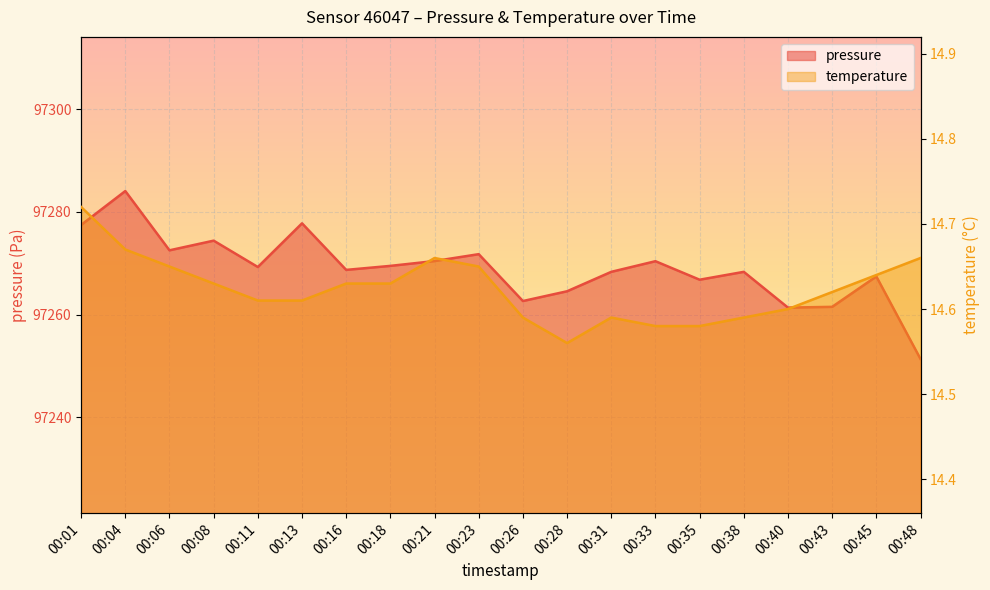

What are all the series names shown in the legend?

pressure, temperature